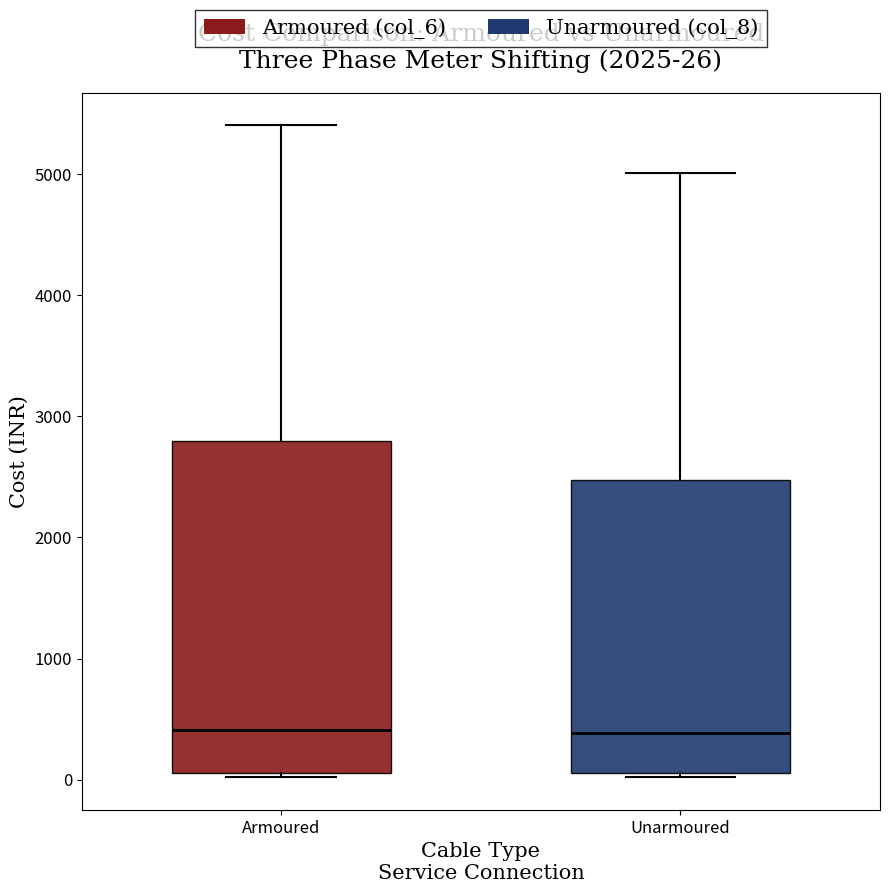

Comparing the boxes themselves (not the whiskers), which one is the tallest?

Armoured